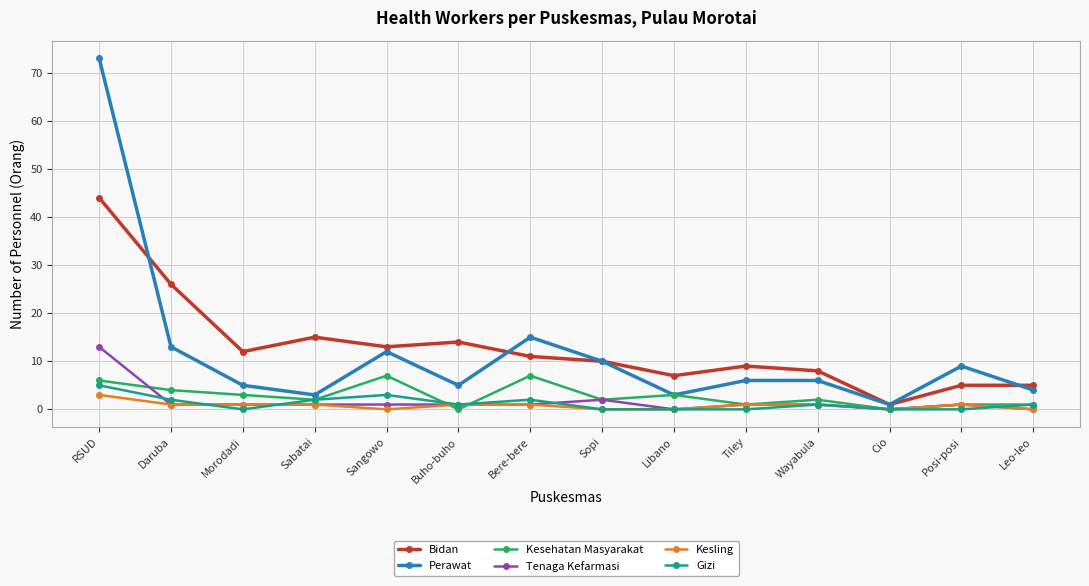

Where is the first local minimum for Bidan?

Morodadi